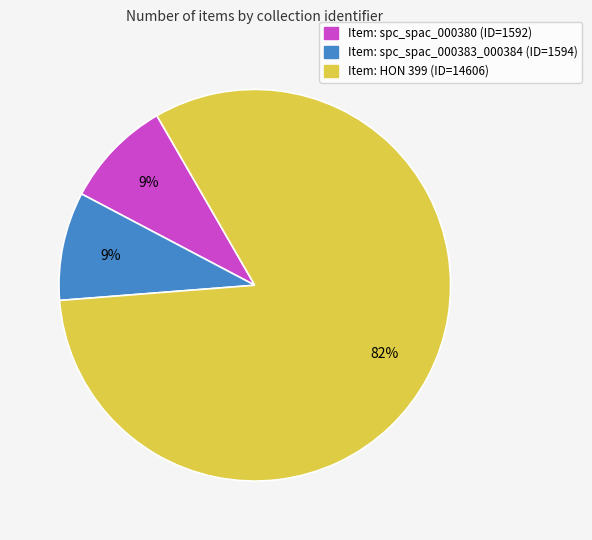

To the nearest percent, what is the average slice percentage?

33%